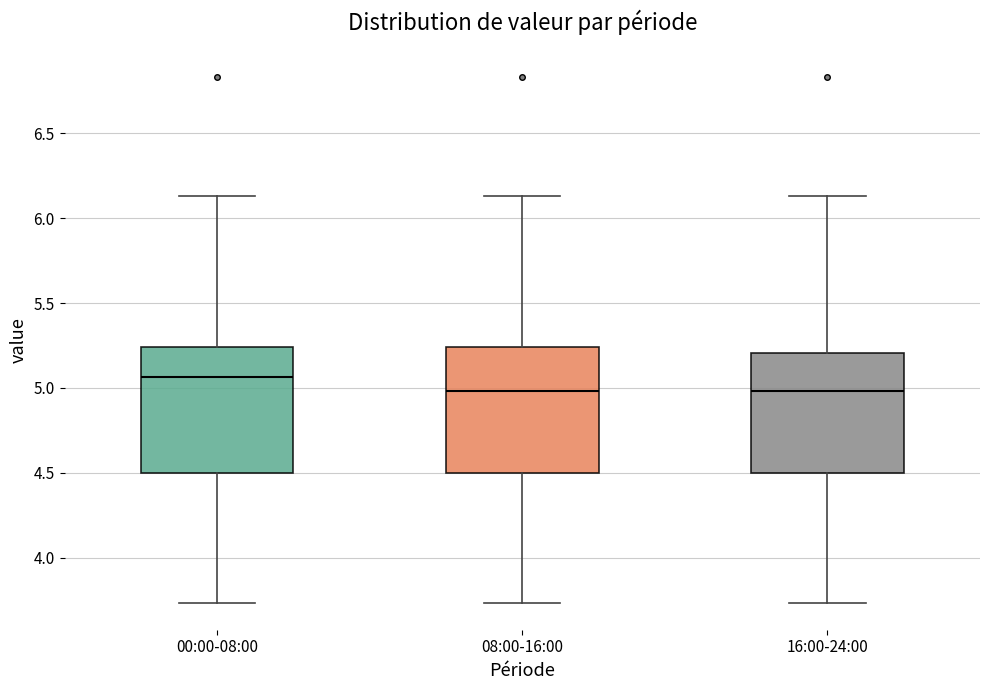

Which box has the highest median line?

00:00-08:00